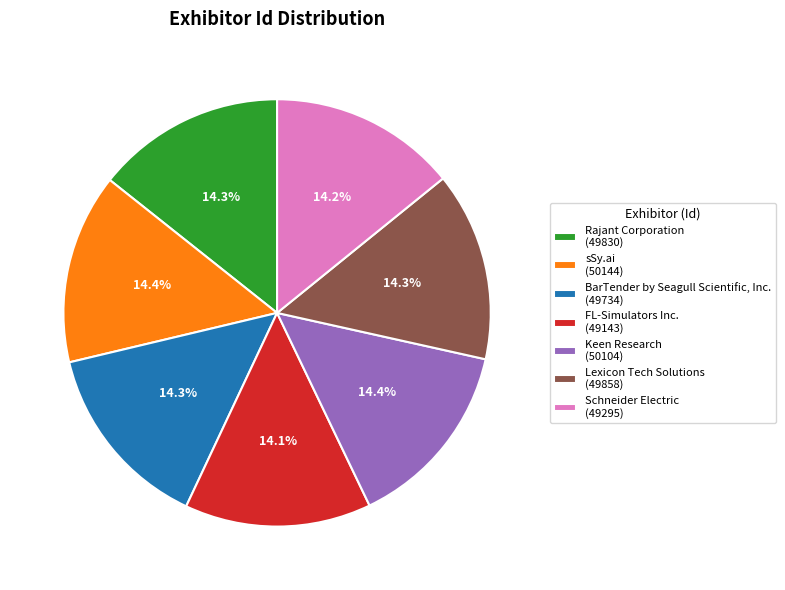

Is there a majority slice in this chart?

No